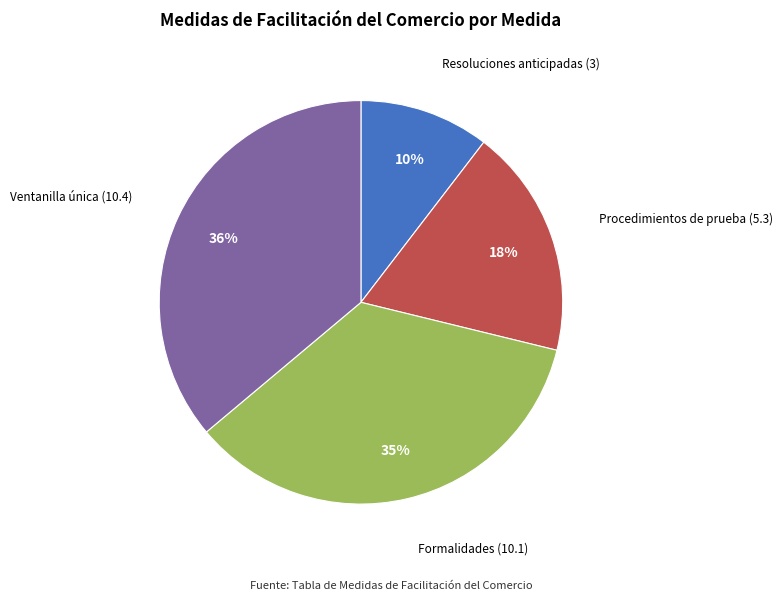

How many slices are in this pie chart?

4